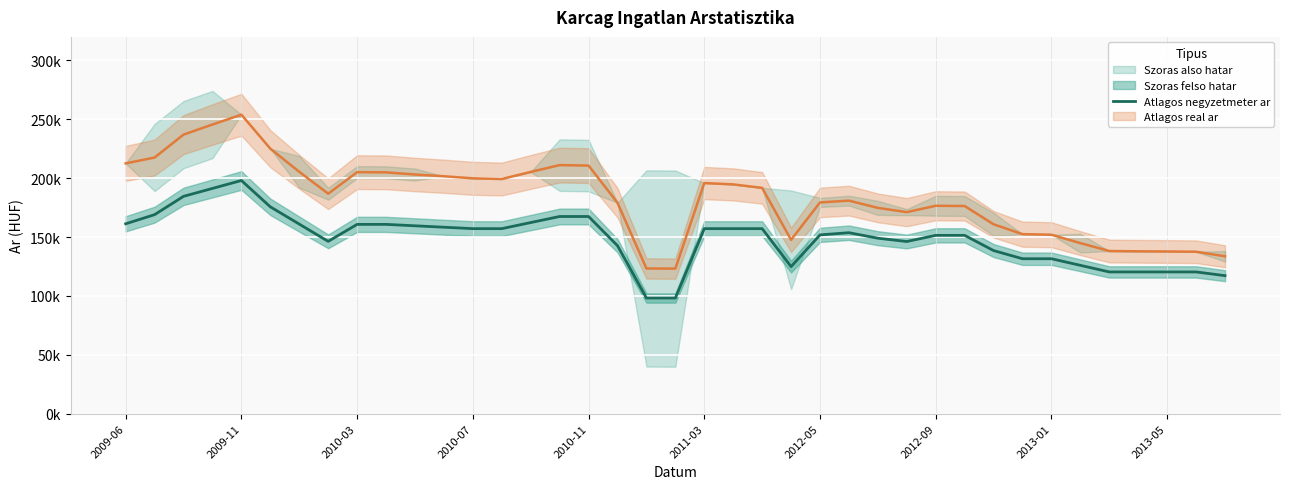

Reading left to right, transcribe all the data shown in this chart.

161252	169025	184572	191302	198031	175657	160991	146324	160762	160762	159555	158349	157142	157142	162301	167459	167459	142658	98213	98213	157142	157142	157142	124891	151833	153691	149012	146214	151430	151430	138516	131578	131578	125974	120370	120370	120370	120370	117202